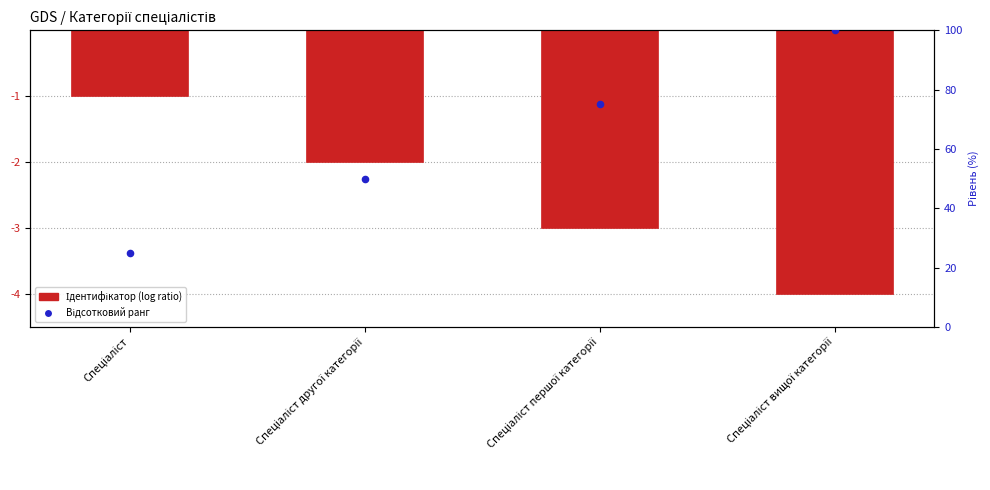

Which has a higher value, Спеціаліст другої категорії or Спеціаліст вищої категорії?

Спеціаліст другої категорії